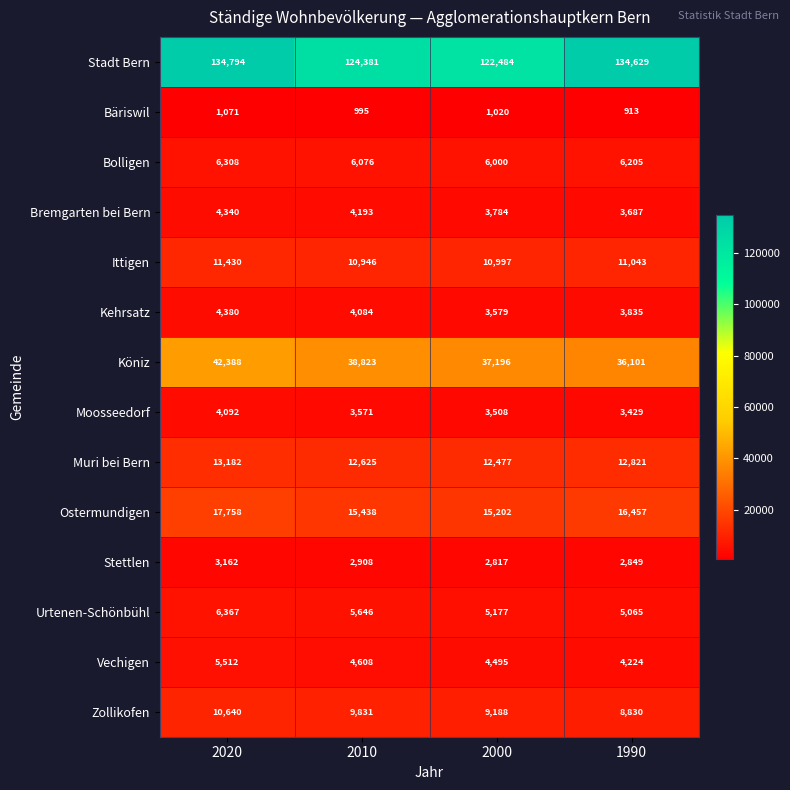

Is it true that Urtenen-Schönbühl equals 8463 at 2020?

False